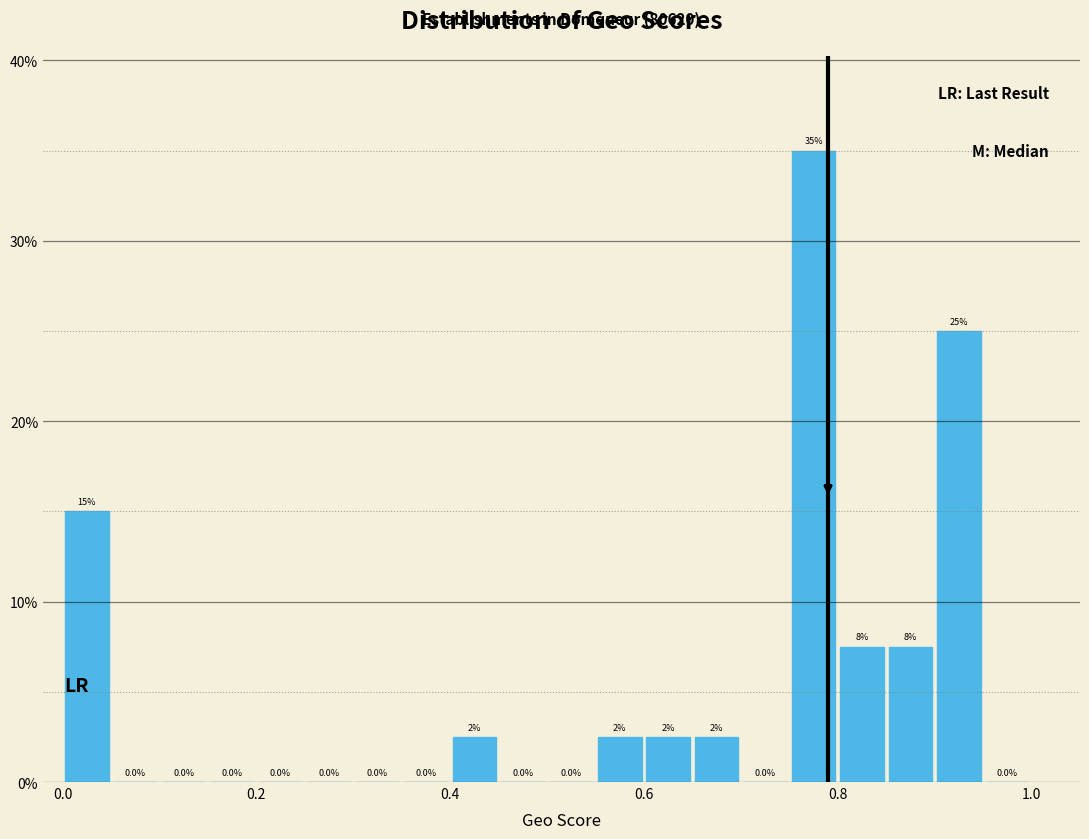

Around what value on the x-axis is the tallest bar? Give the approximate position of its centre, as read against the axis.

0.78